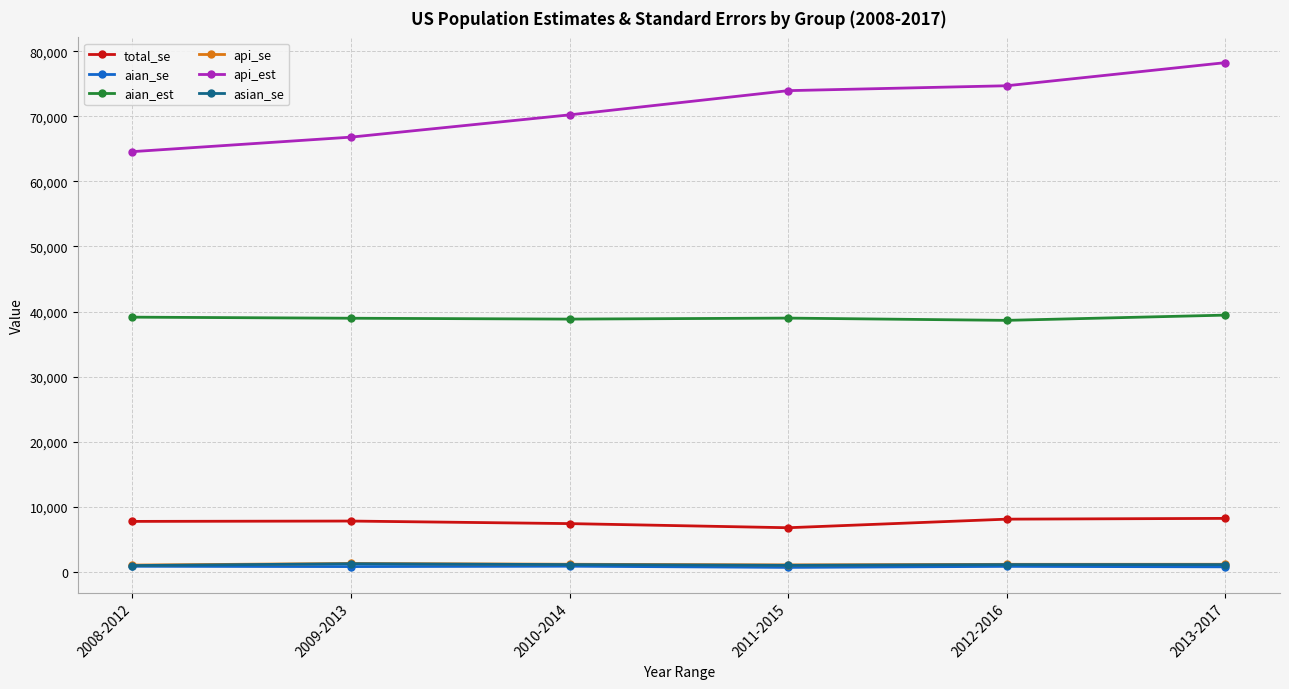

Which series has the widest spread of values?

api_est